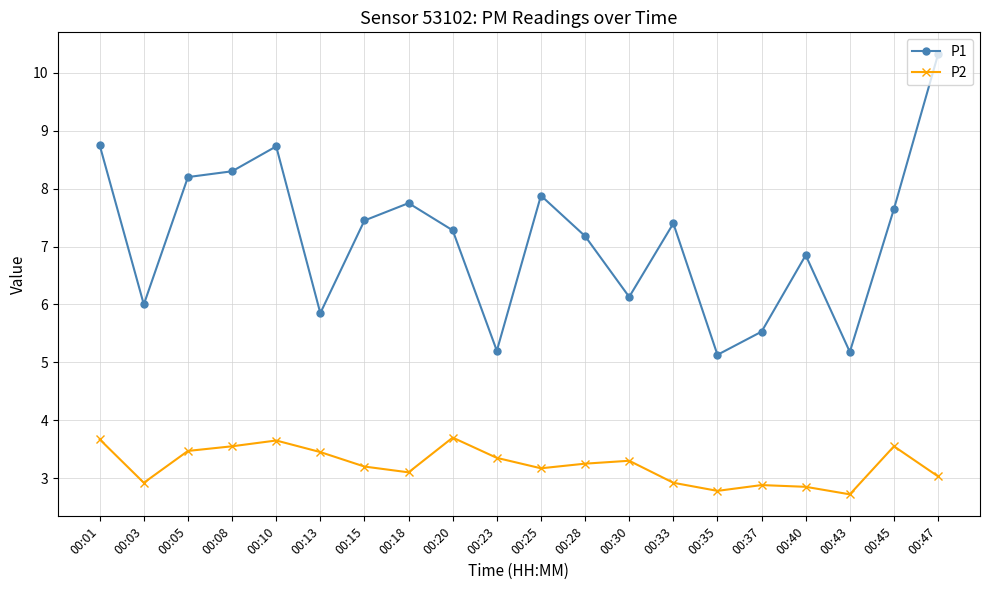

Is the value of P1 at 00:10 greater than the value of P2 at 00:08?

Yes